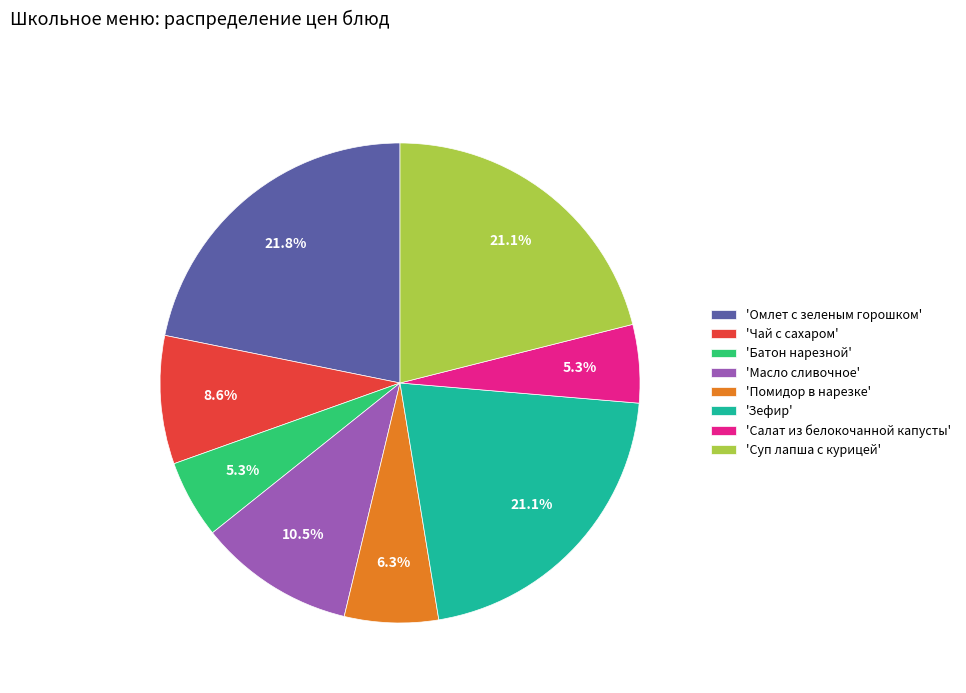

Does 'Салат из белокочанной капусты' account for over 50% of the chart?

No